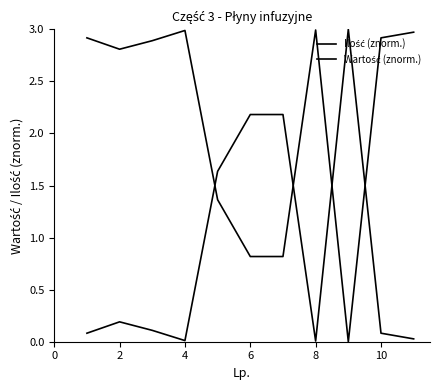

At which label is Ilość (znorm.) closest to 1?

8